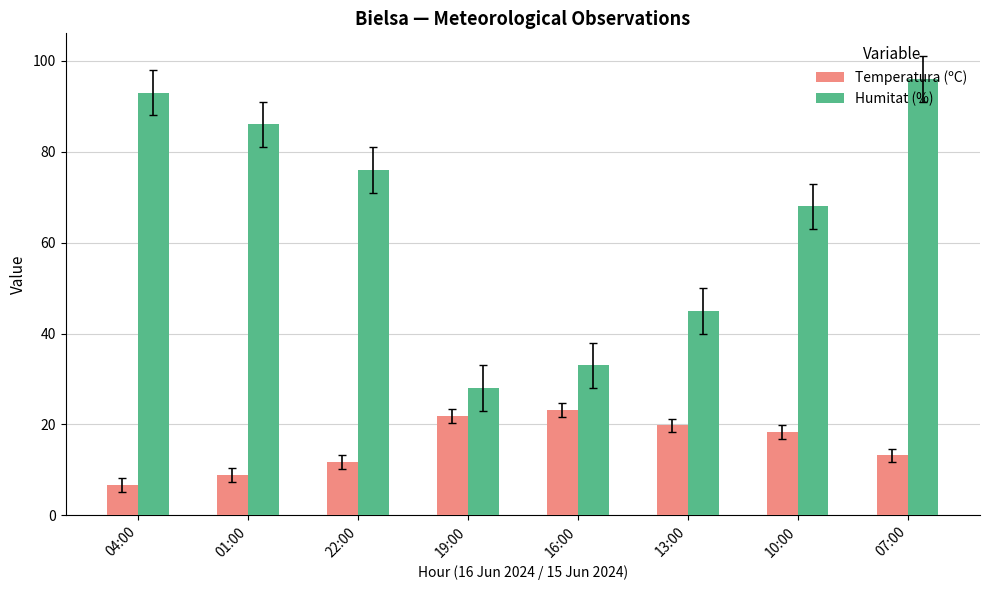

How many bars are there in total?

16